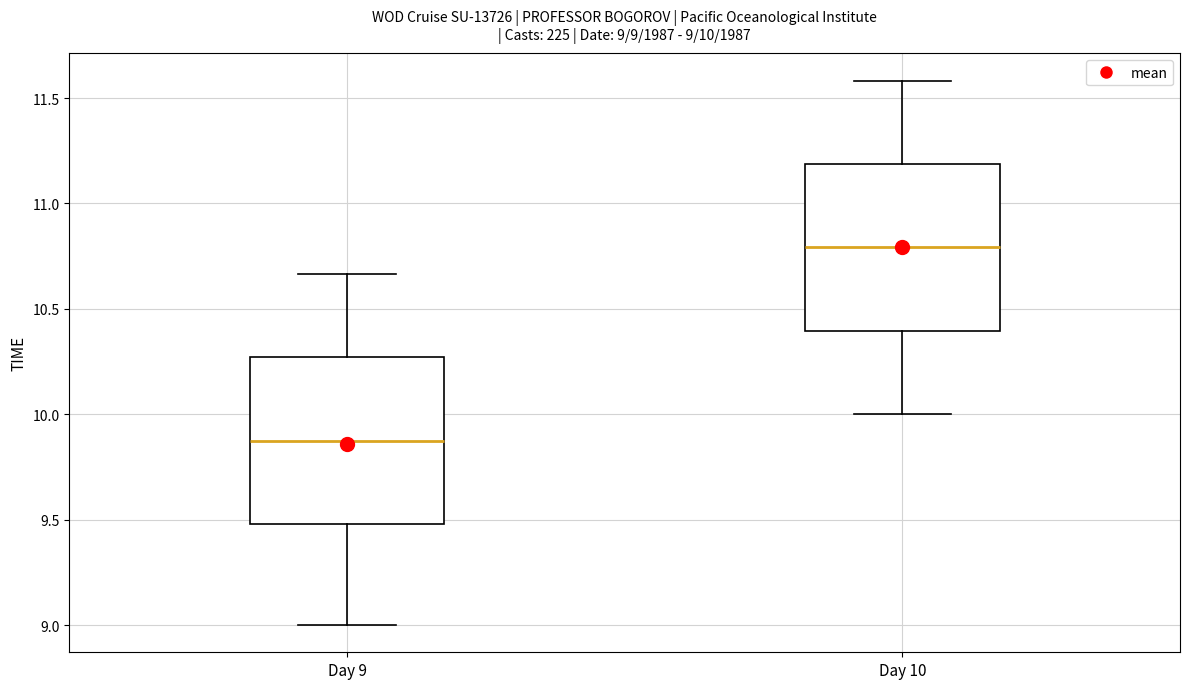

Which box has the highest median line?

Day 10